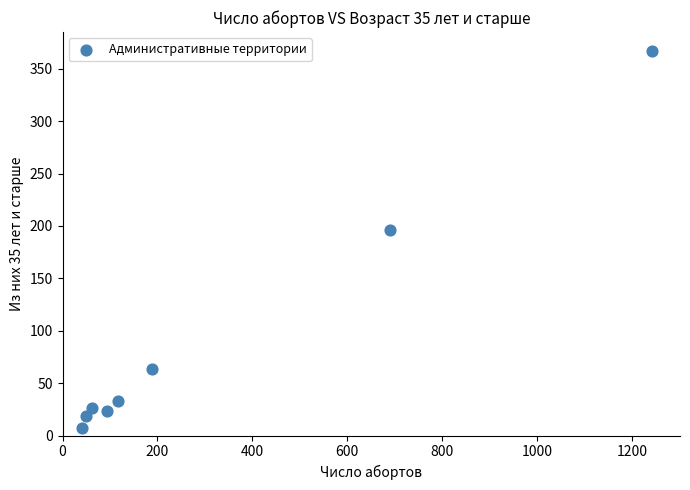

What Y value in the scatter plot is closest to 187?

196